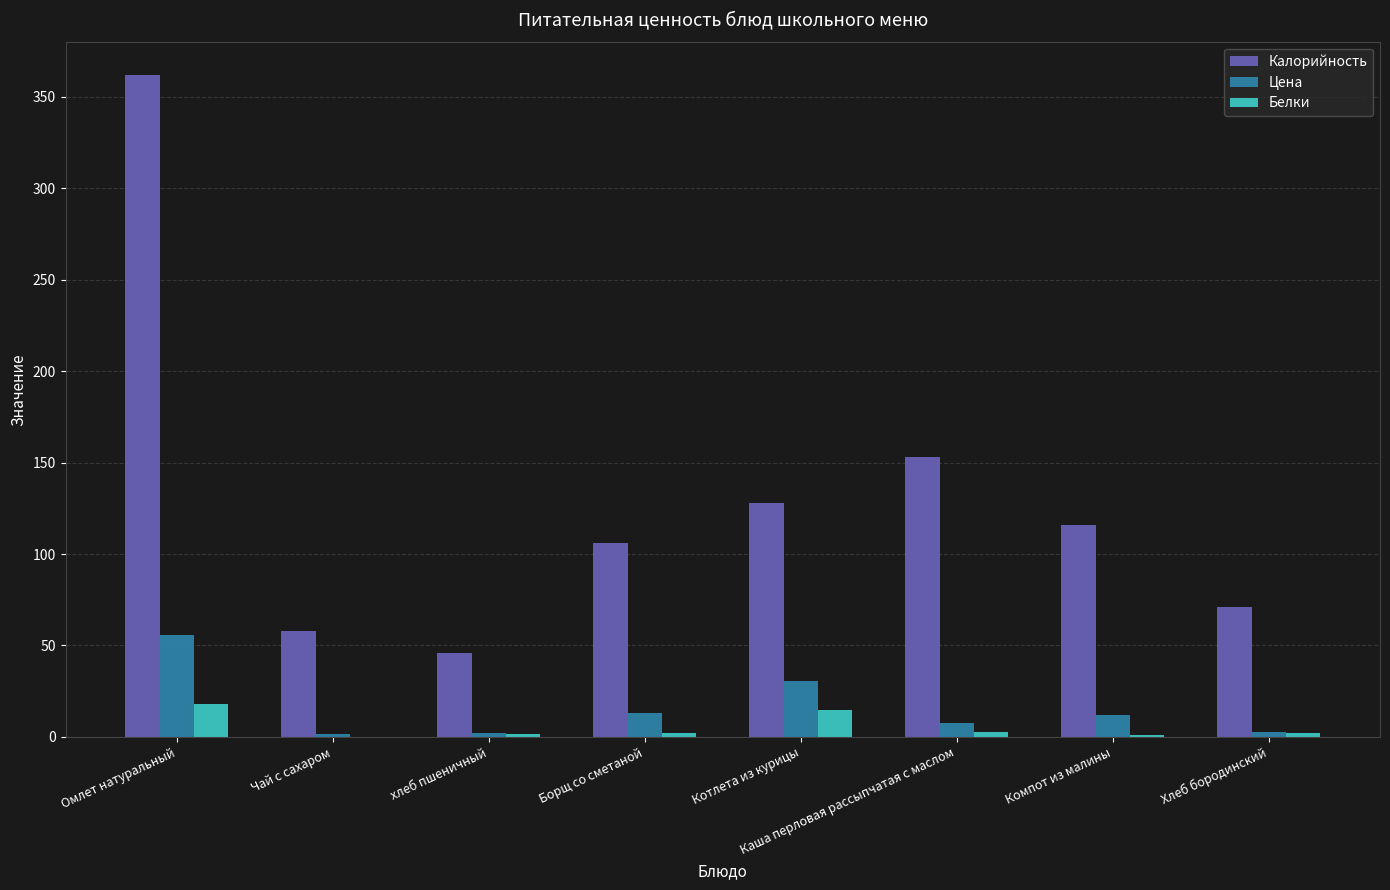

Between хлеб пшеничный and Каша перловая рассыпчатая с маслом, which series saw the biggest shift?

Калорийность